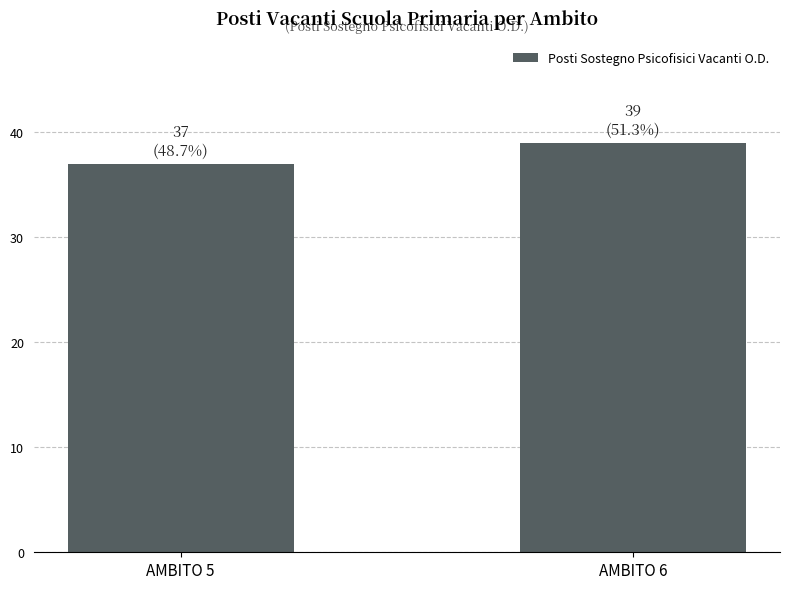

What is the sum of all values?

76